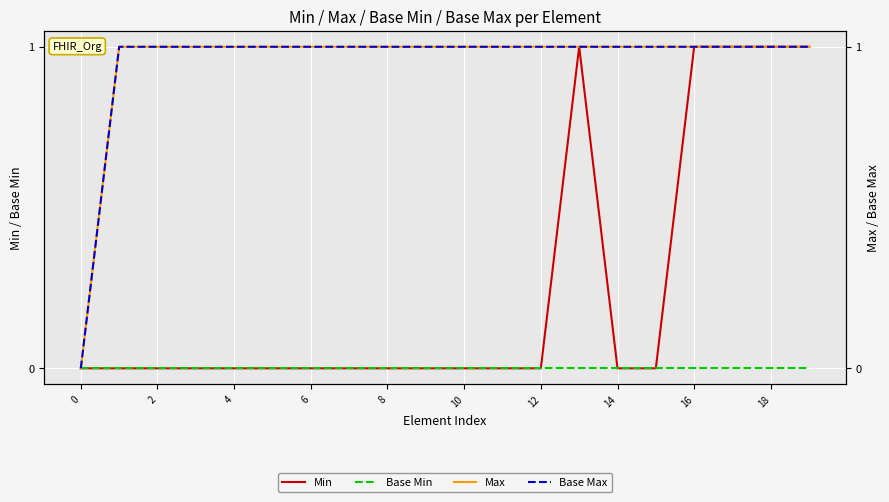

True or false: Min and Max intersect in this chart.

False